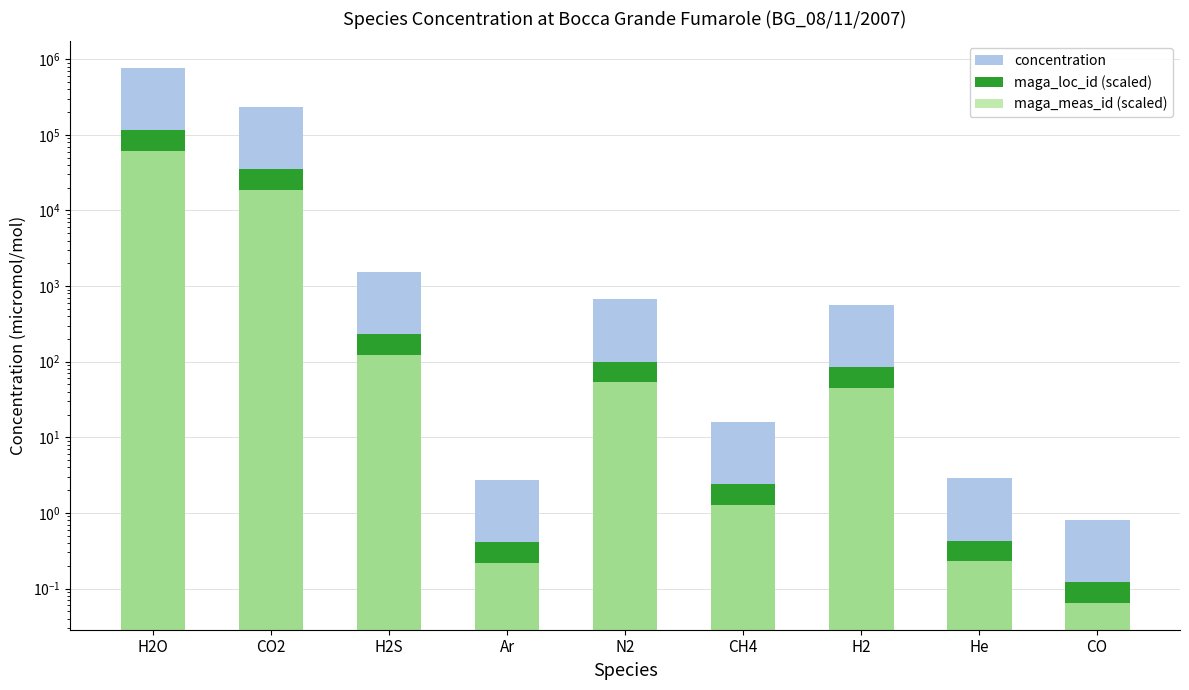

What is the difference between the concentration values at Ar and N2?

666.3